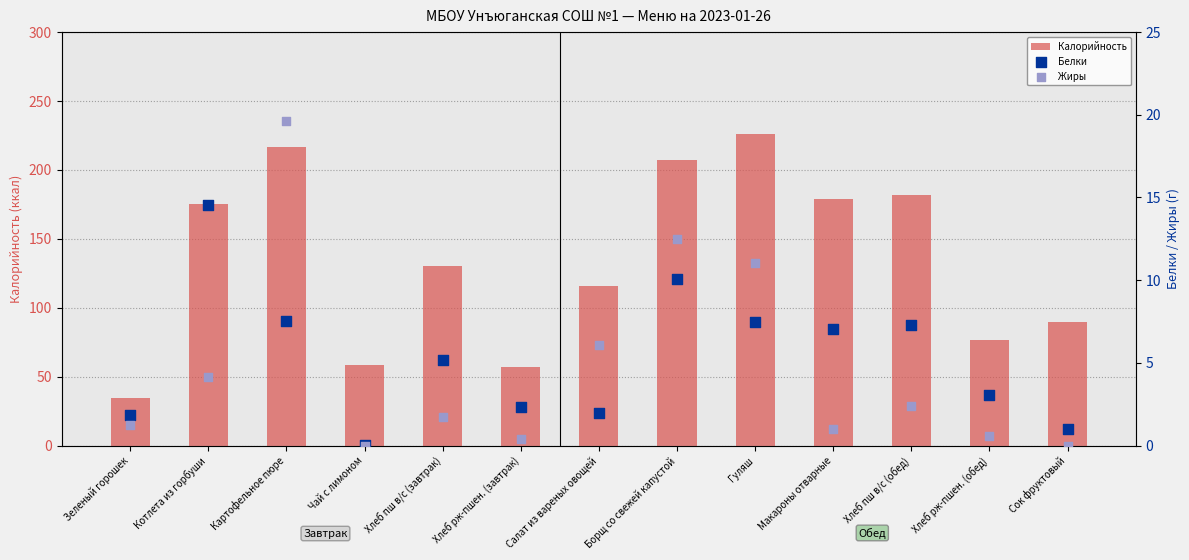

What is the total value across all series at Хлеб рж-пшен. (завтрак)?

60.0